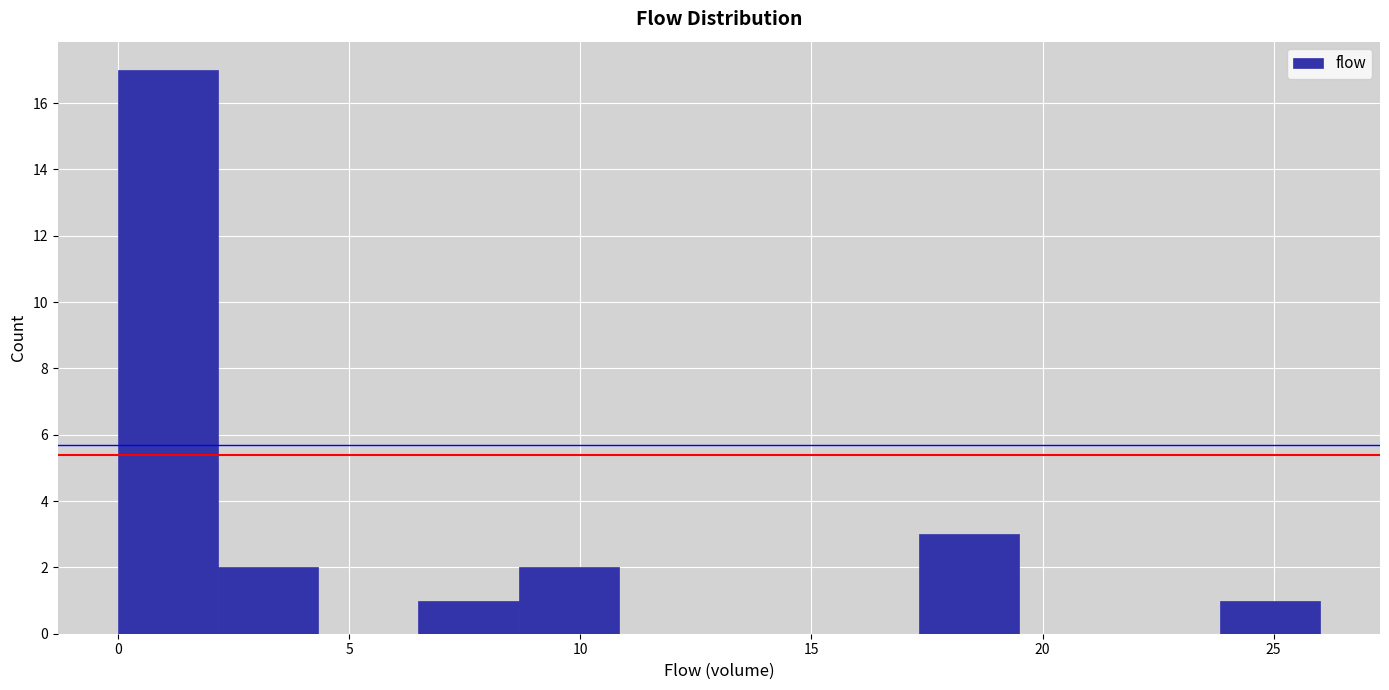

Reading left to right, transcribe this chart: for each bar, give the range it covers on the x-axis and its height. Neither the bar edges nor the heights are printed on the chart, so give them approximately, as read against the axes.

0.0 to 2.0: 17
2.0 to 4.5: 2
4.5 to 6.5: 0
6.5 to 8.5: 1
8.5 to 11.0: 2
11.0 to 13.0: 0
13.0 to 15.0: 0
15.0 to 17.5: 0
17.5 to 19.5: 3
19.5 to 21.5: 0
21.5 to 24.0: 0
24.0 to 26.0: 1